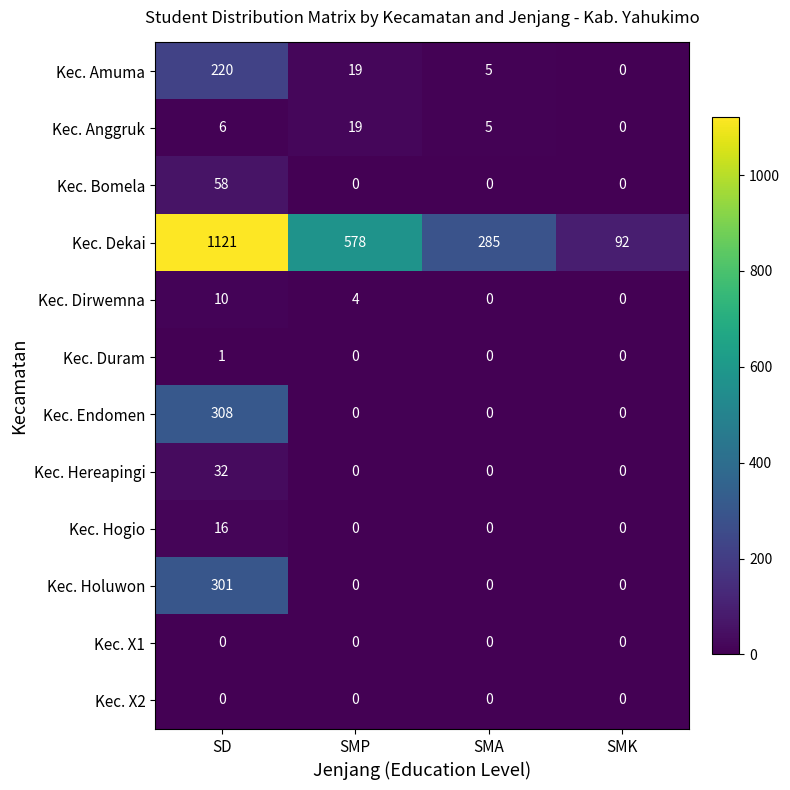

How many series are shown in this chart?

12